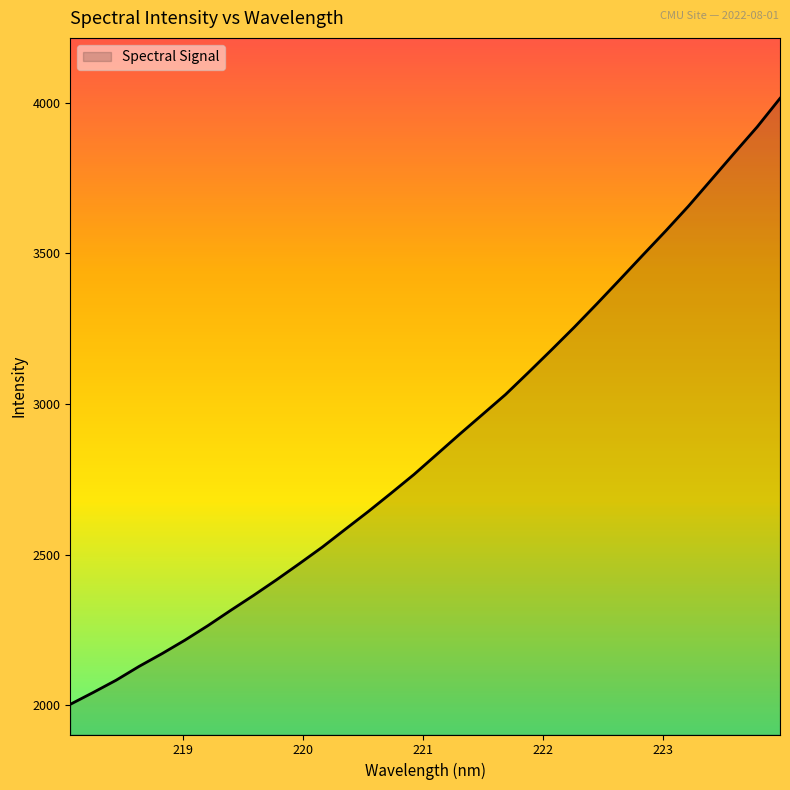

What is the sum of all values?

91961.6